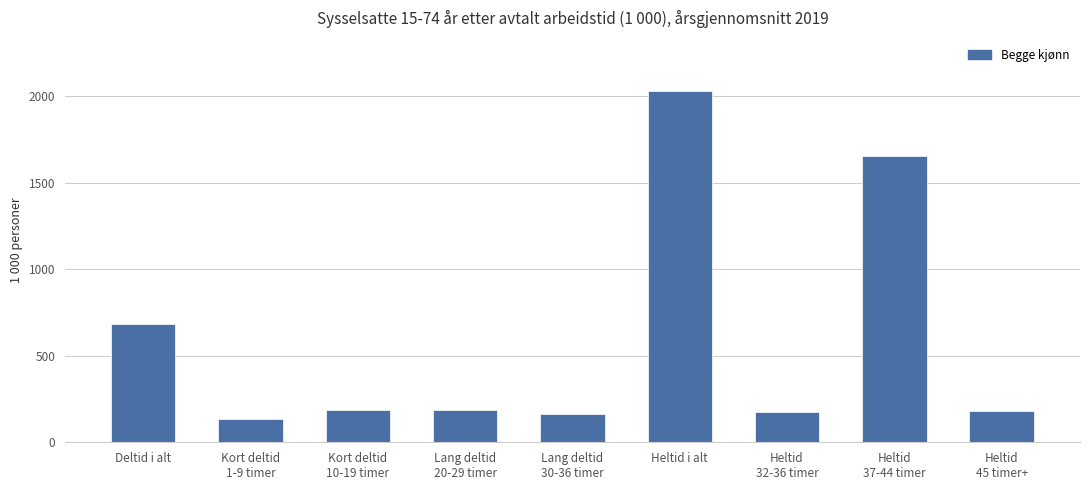

What value does the data have at Heltid
45 timer+, to the nearest 100?

200